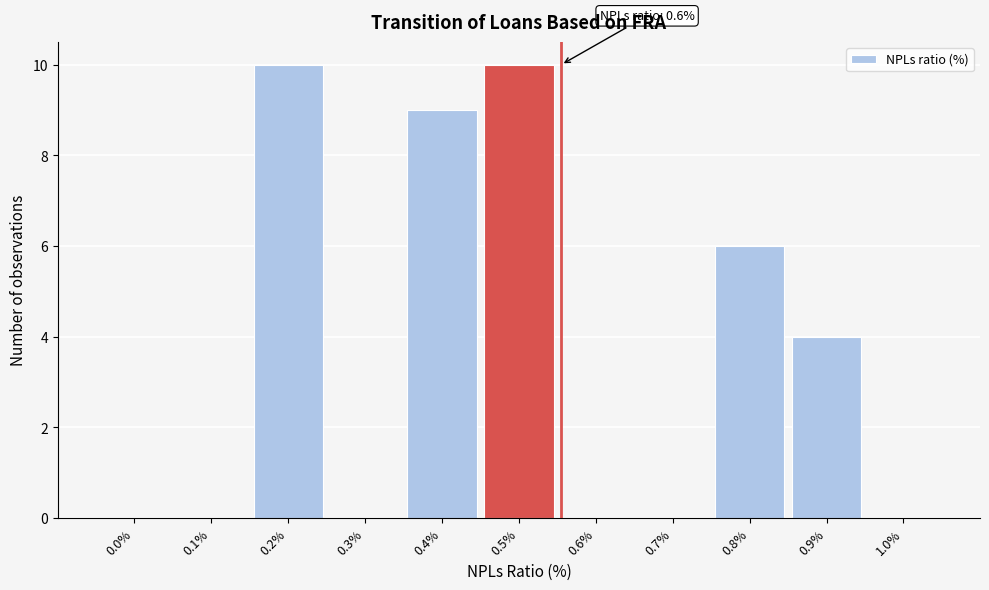

Reading left to right, extract all data points from this chart.

0.0%=0	0.1%=0	0.2%=10	0.3%=0	0.4%=9	0.5%=10	0.6%=0	0.7%=0	0.8%=6	0.9%=4	1.0%=0